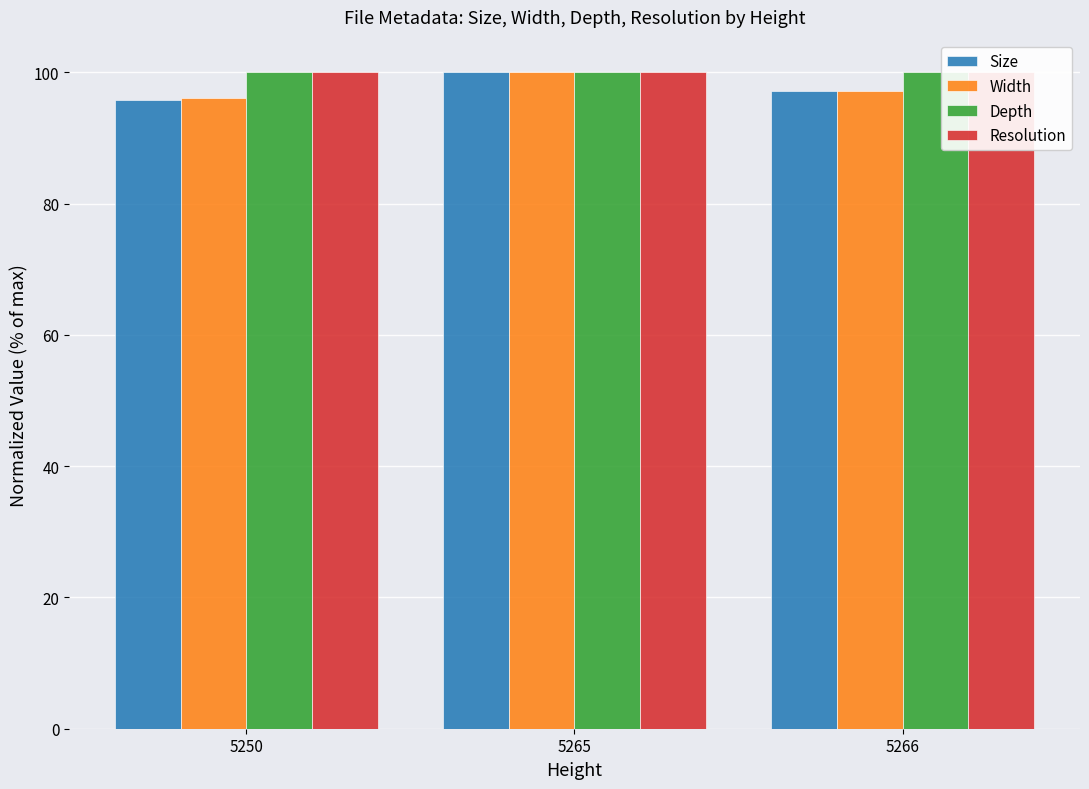

What is the lowest value of the Size series?

95.9